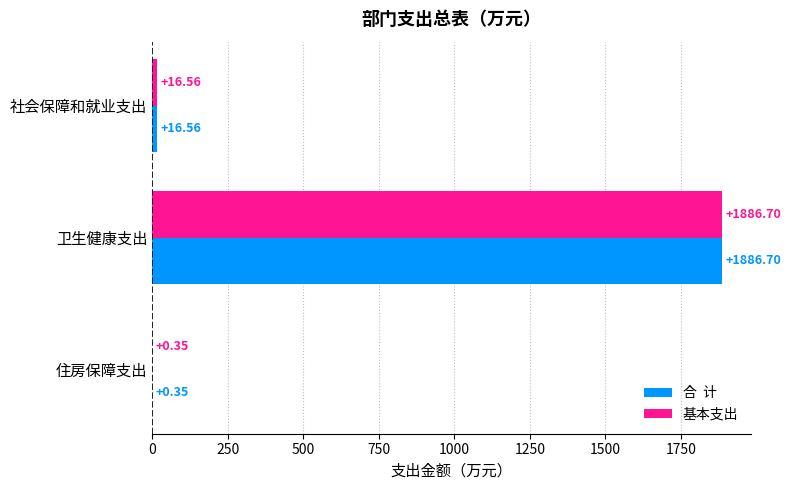

What is the total value across all series at 卫生健康支出?

3773.4